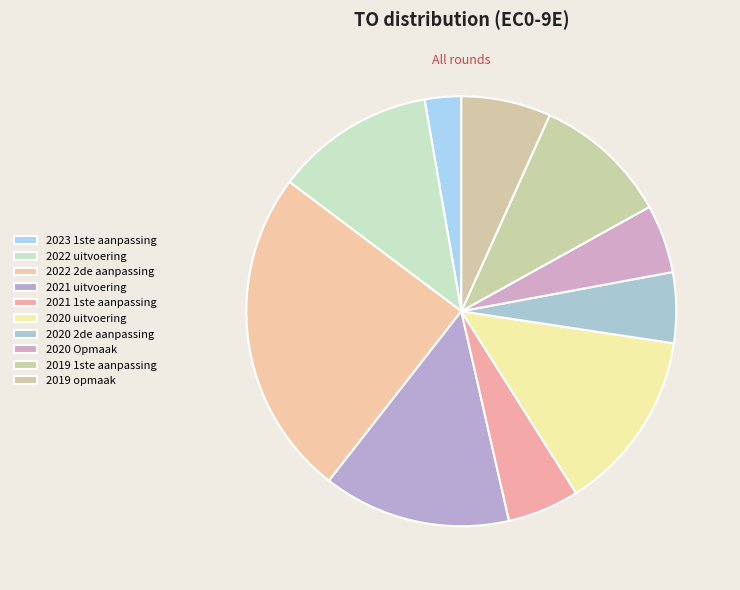

Count the number of slices in the pie.

10